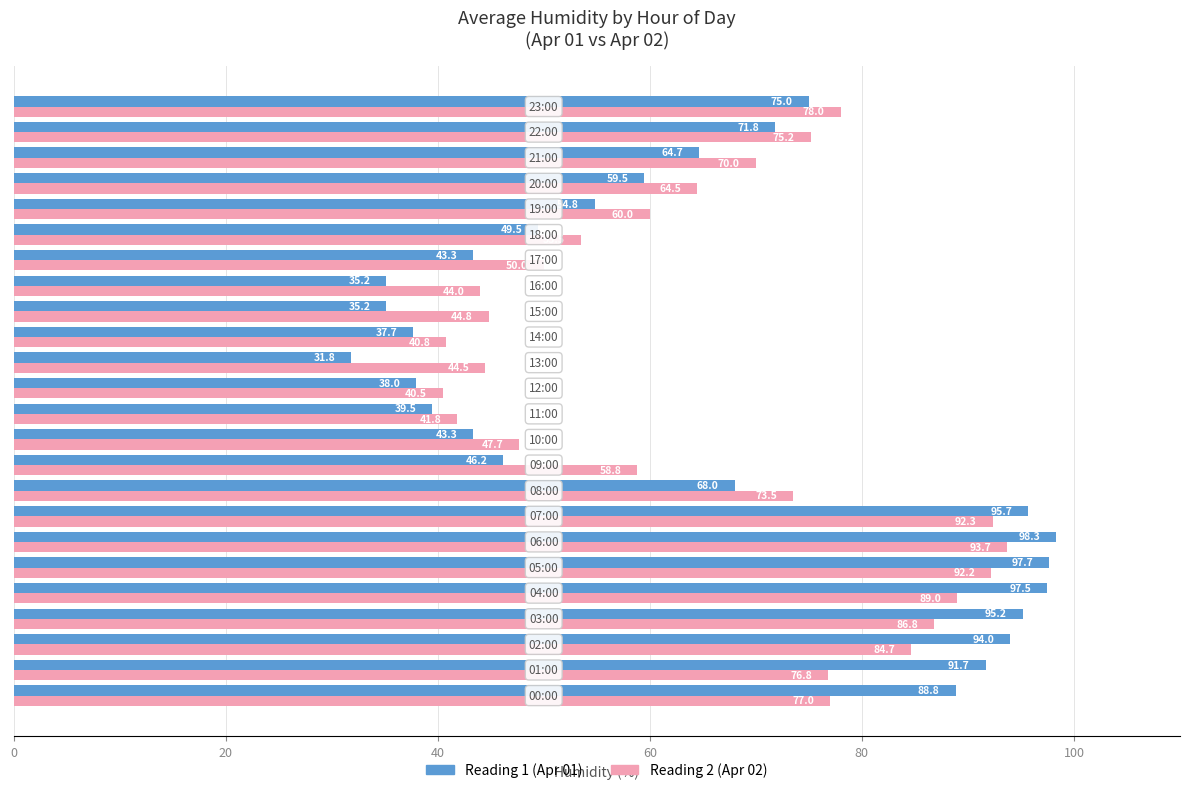

What is the minimum value for Reading 1 (Apr 01)?

31.8